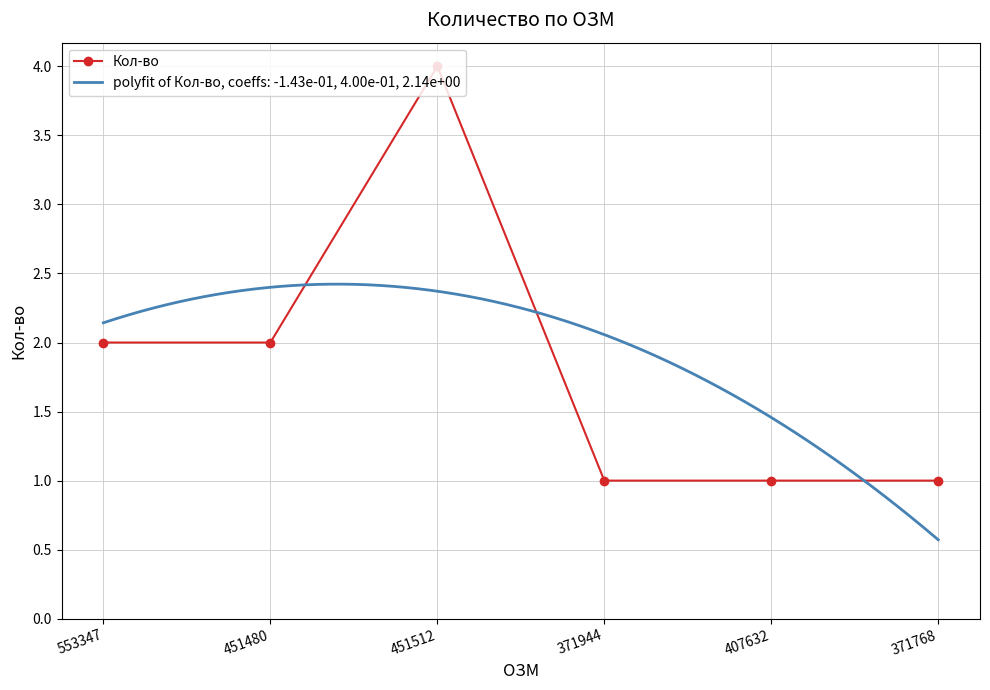

Reading left to right, list all the values displayed in this chart.

2	2	4	1	1	1